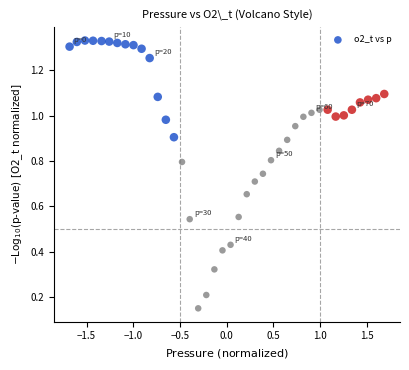

What is the range of X values (max minus min)?

3.4